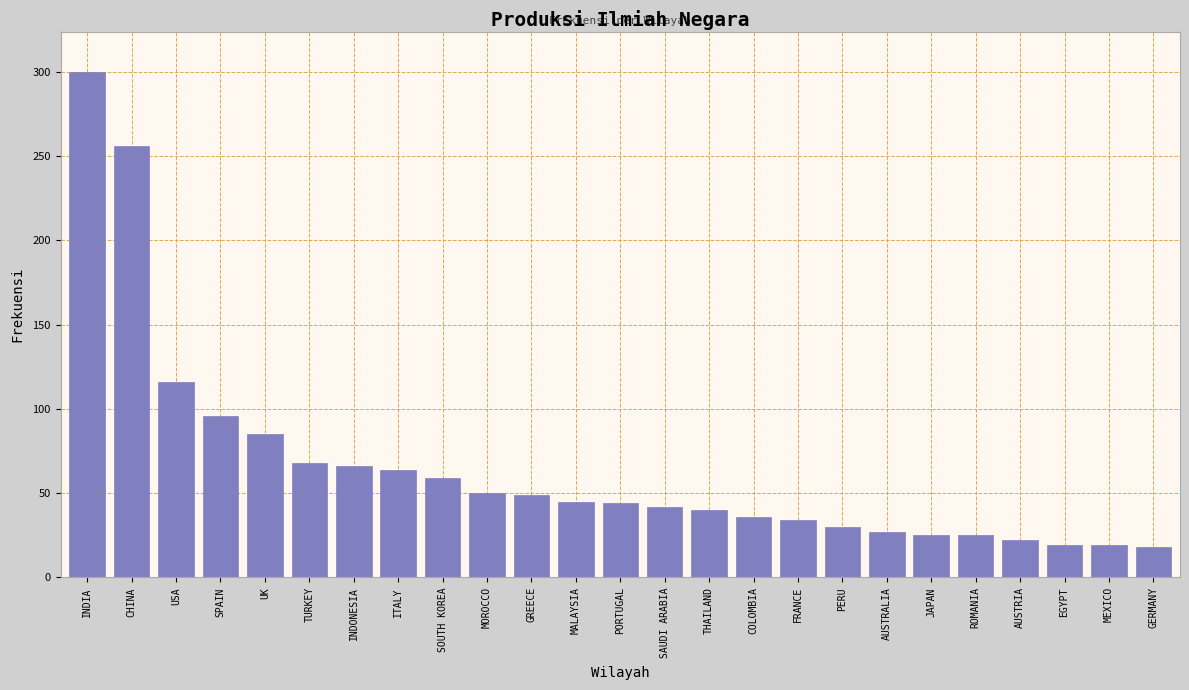

What position from the right is MALAYSIA?

14